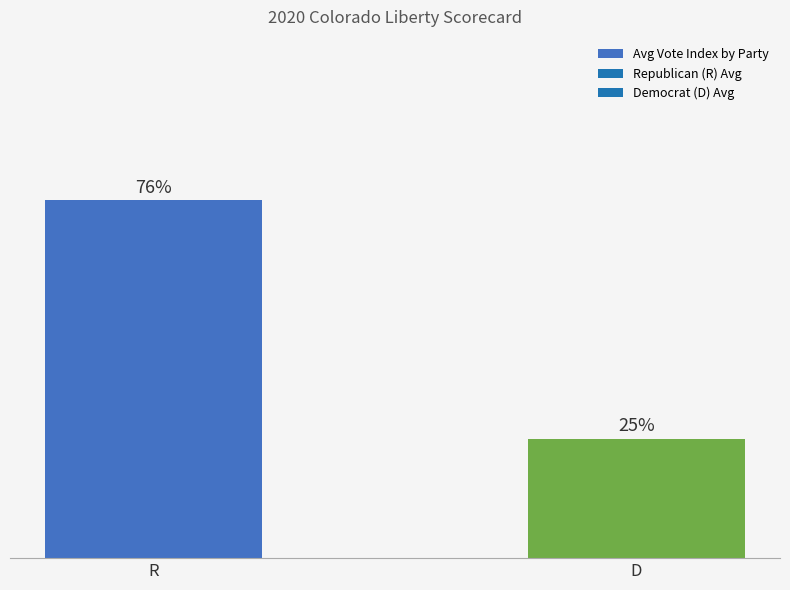

Rank the categories by value from highest to lowest.

R, D